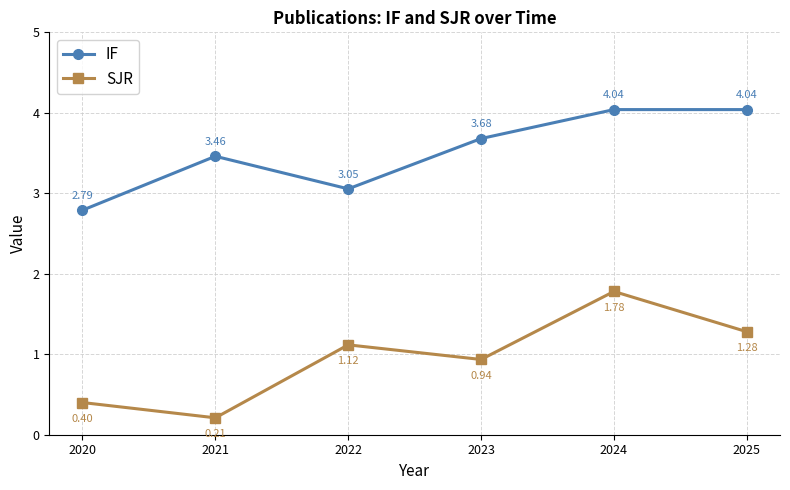

True or false: IF and SJR cross at least once.

False